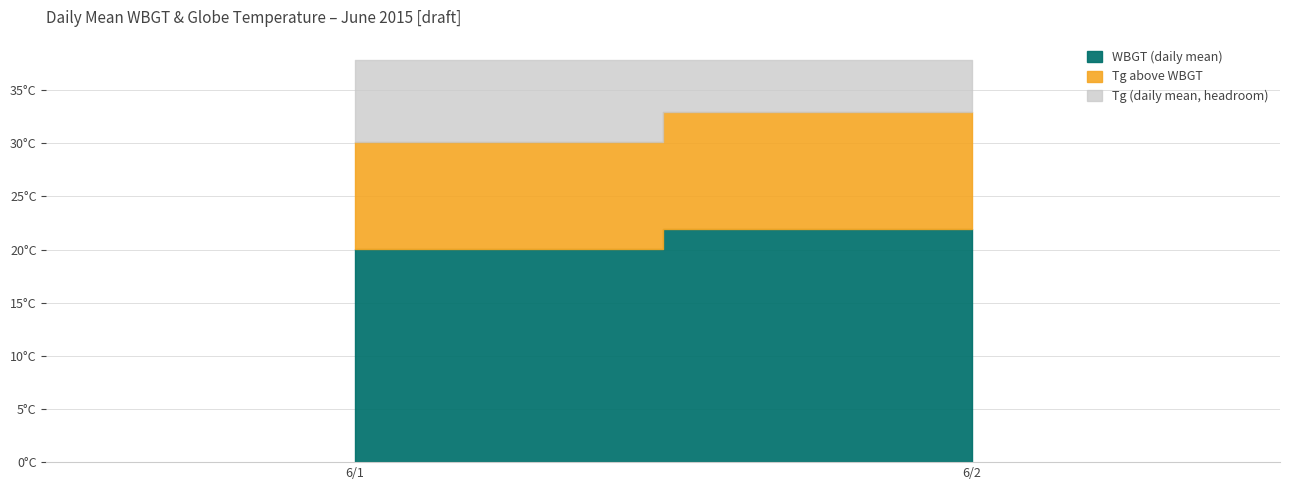

True or false: Tg and WBGT cross at least once.

False